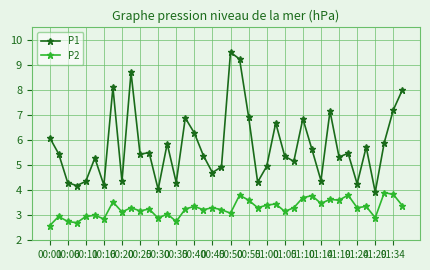

Which series has the largest range (max minus min)?

P1